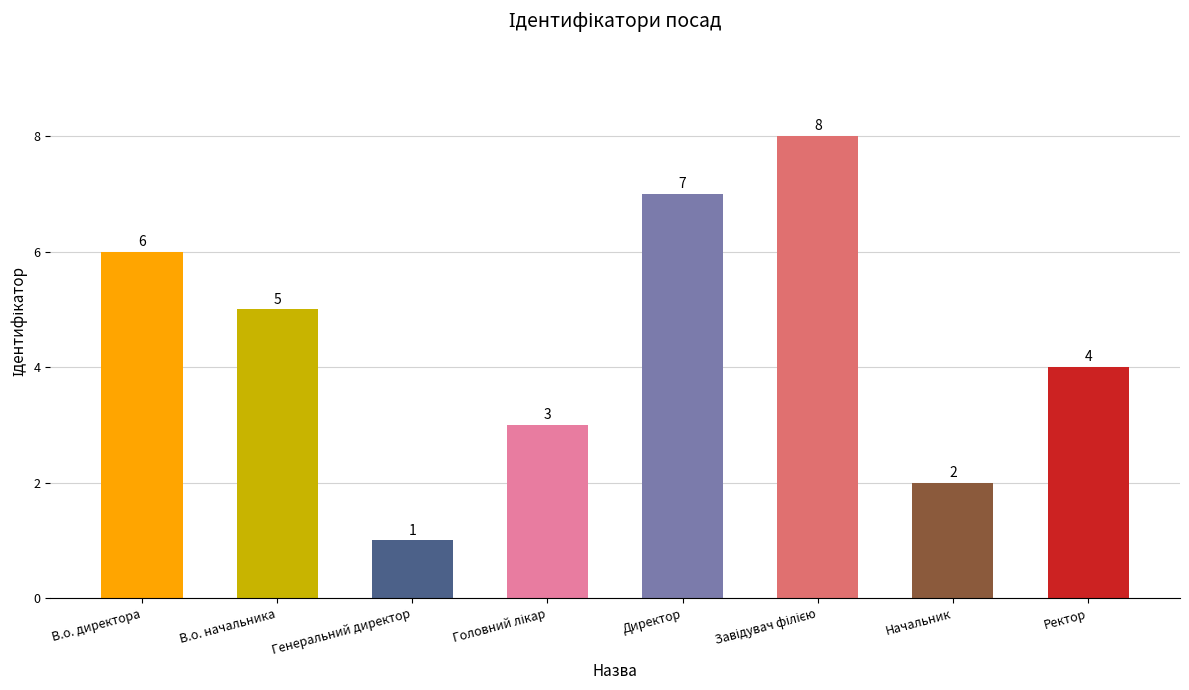

What is the maximum value shown in the chart?

8